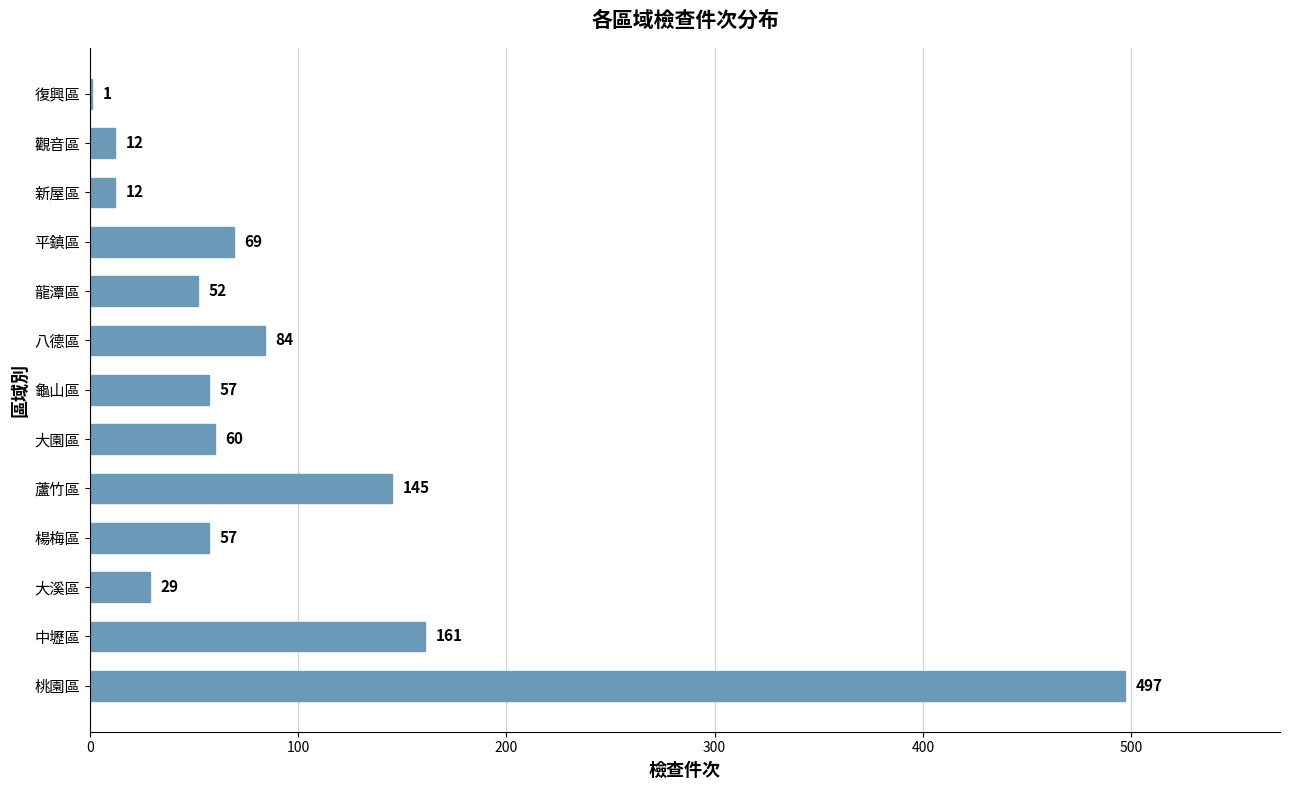

How many distinct data groups are displayed?

1